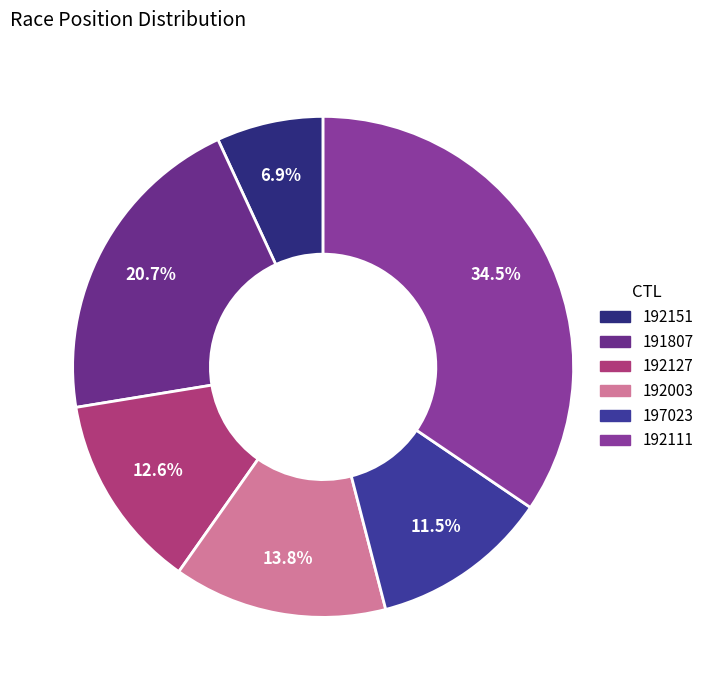

Rank the categories by value from lowest to highest.

192151, 197023, 192127, 192003, 191807, 192111